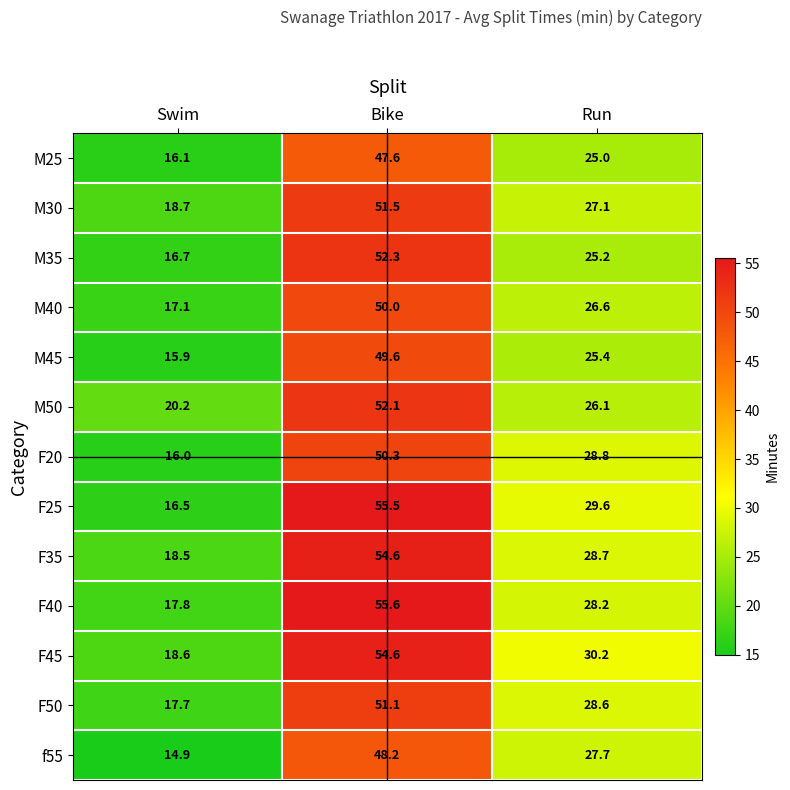

What is the minimum value shown in the chart?

14.9